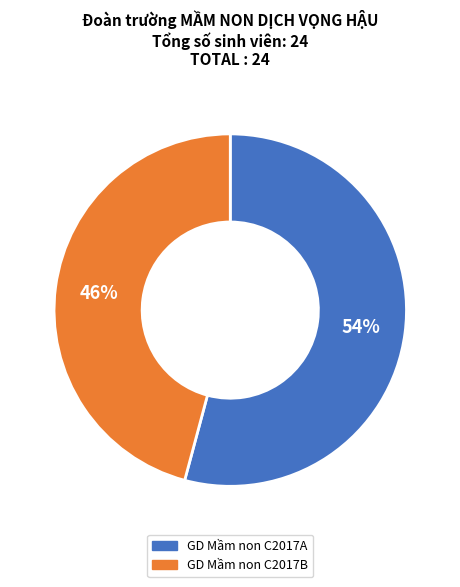

True or false: GD Mầm non C2017B accounts for 46% of the total.

True